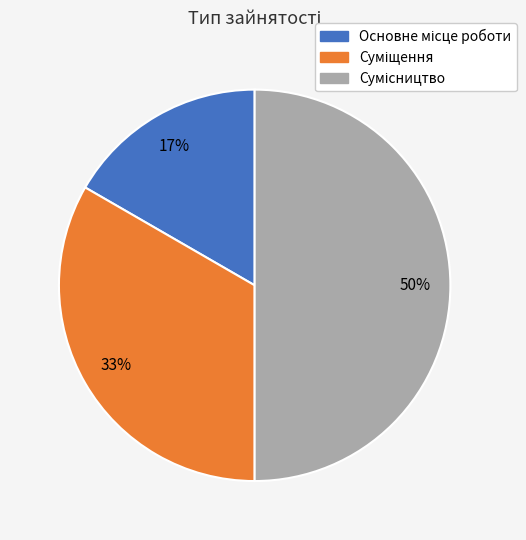

To the nearest percent, what is the difference between the largest and smallest slice percentages?

33%